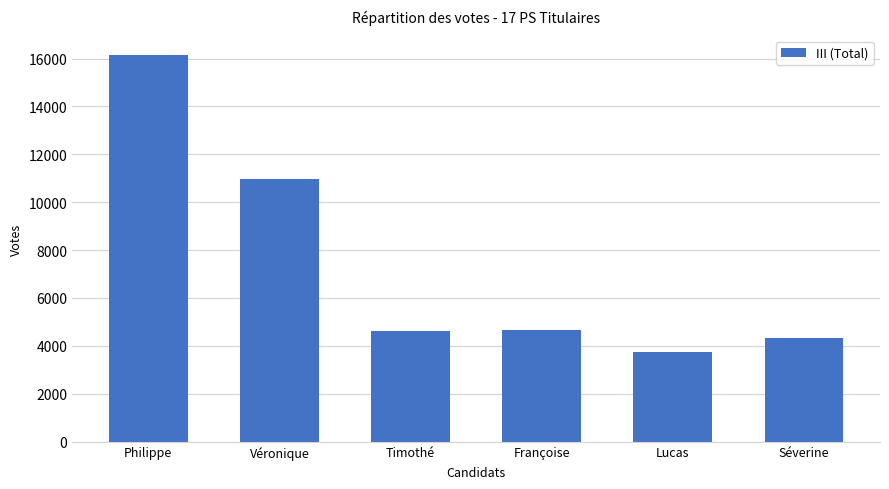

Which has a higher value, Séverine or Lucas?

Séverine